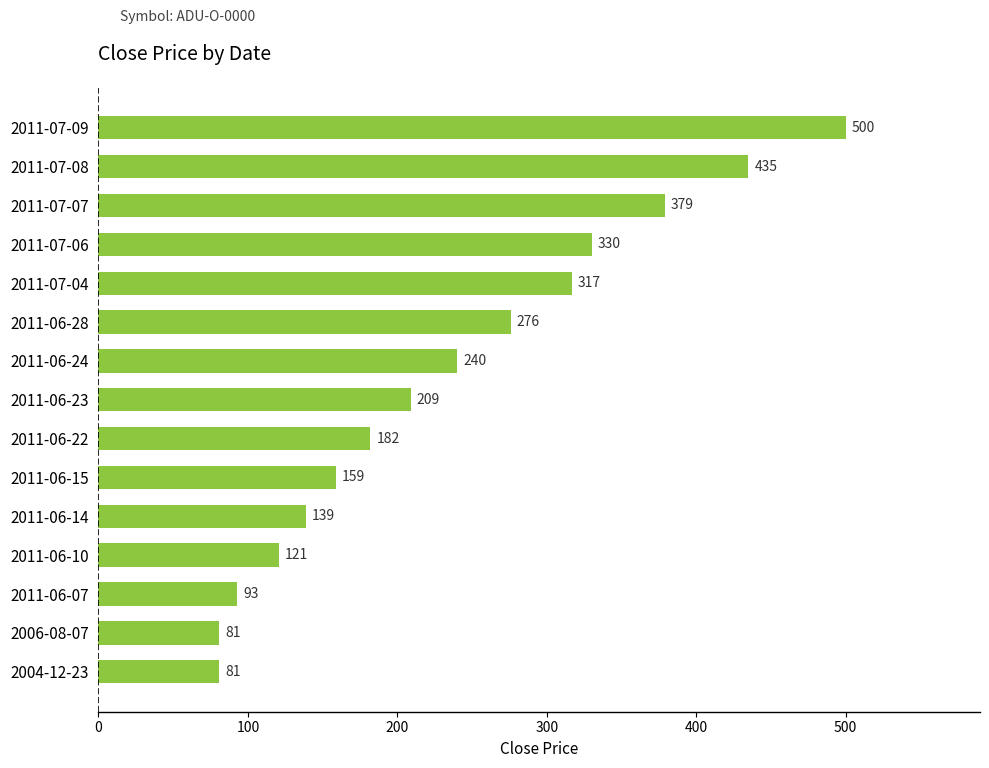

Where is the data nearest to the value 290?

2011-06-28